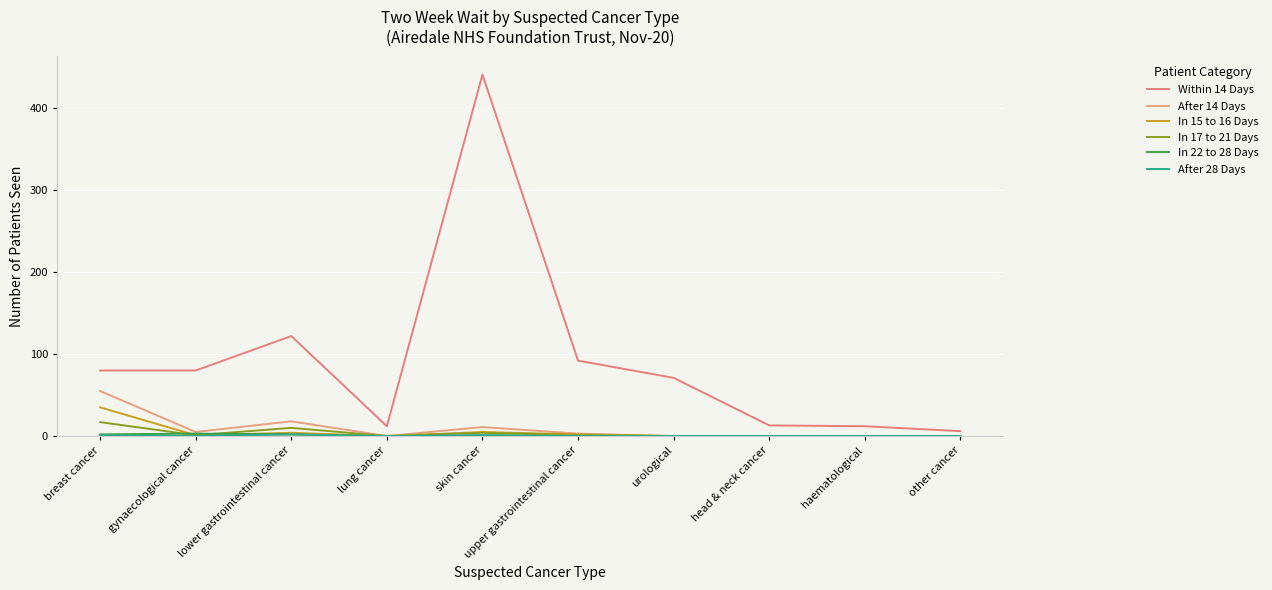

What is the label of the 8th point from the right?

lower gastrointestinal cancer